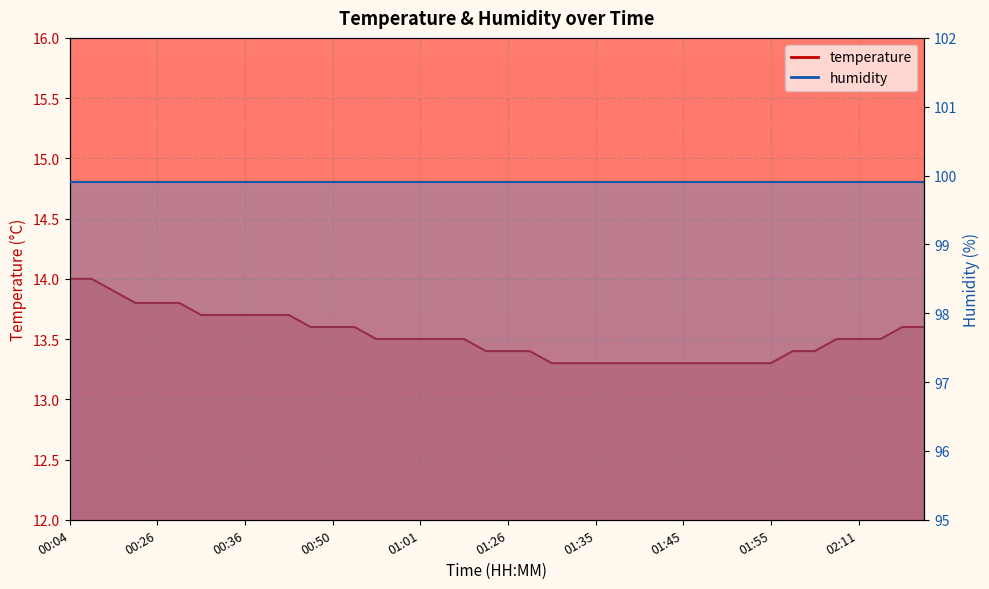

True or false: the data shows 13.5 at 01:01.

True